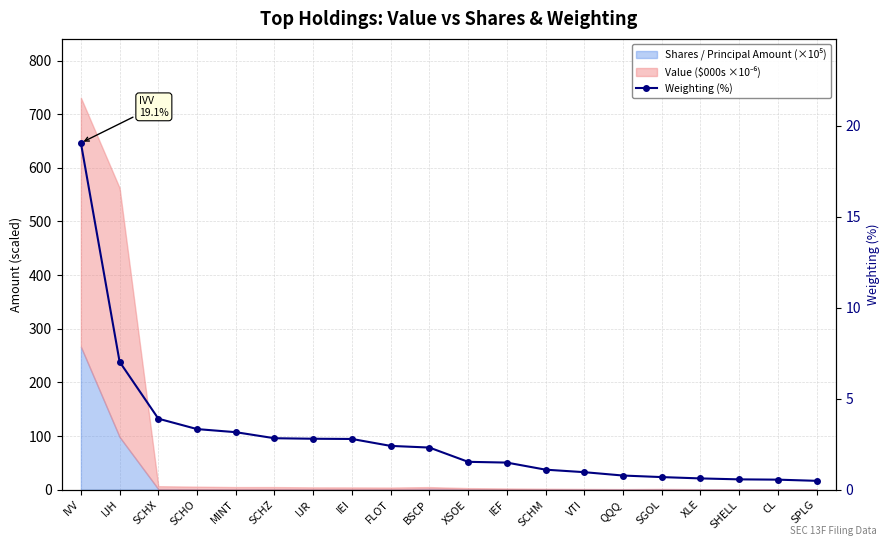

What is the change in value from SCHX to VTI?

-2.9